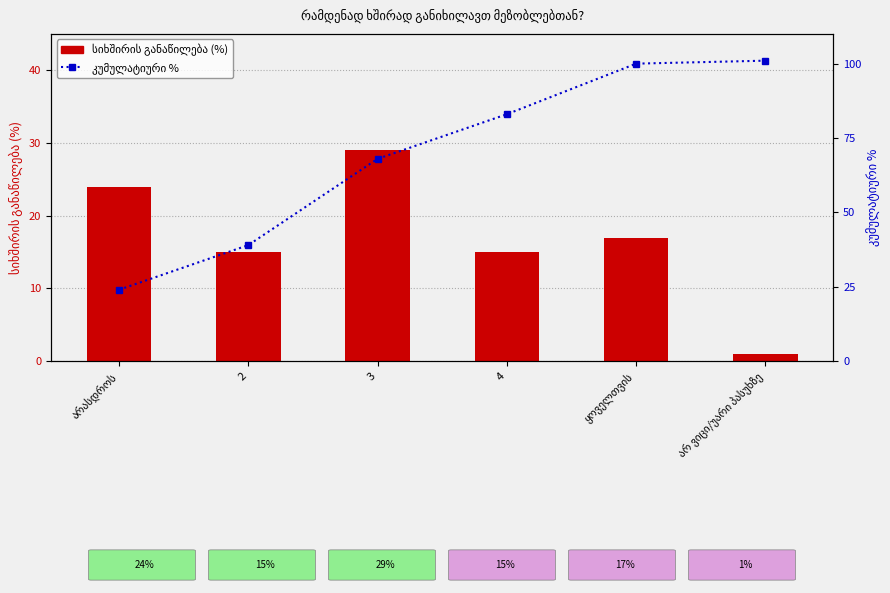

List the labels in order of კუმულატიური % value, smallest first.

არასდროს, 2, 3, 4, ყოველთვის, არ ვიცი/უარი პასუხზე